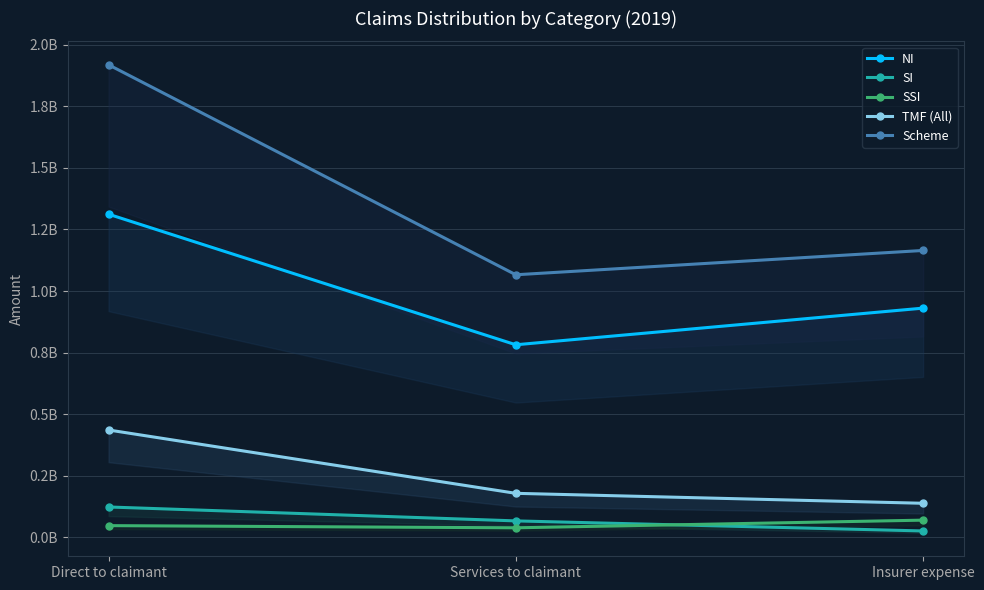

Is the value of NI at Direct to claimant greater than the value of SI at Insurer expense?

Yes